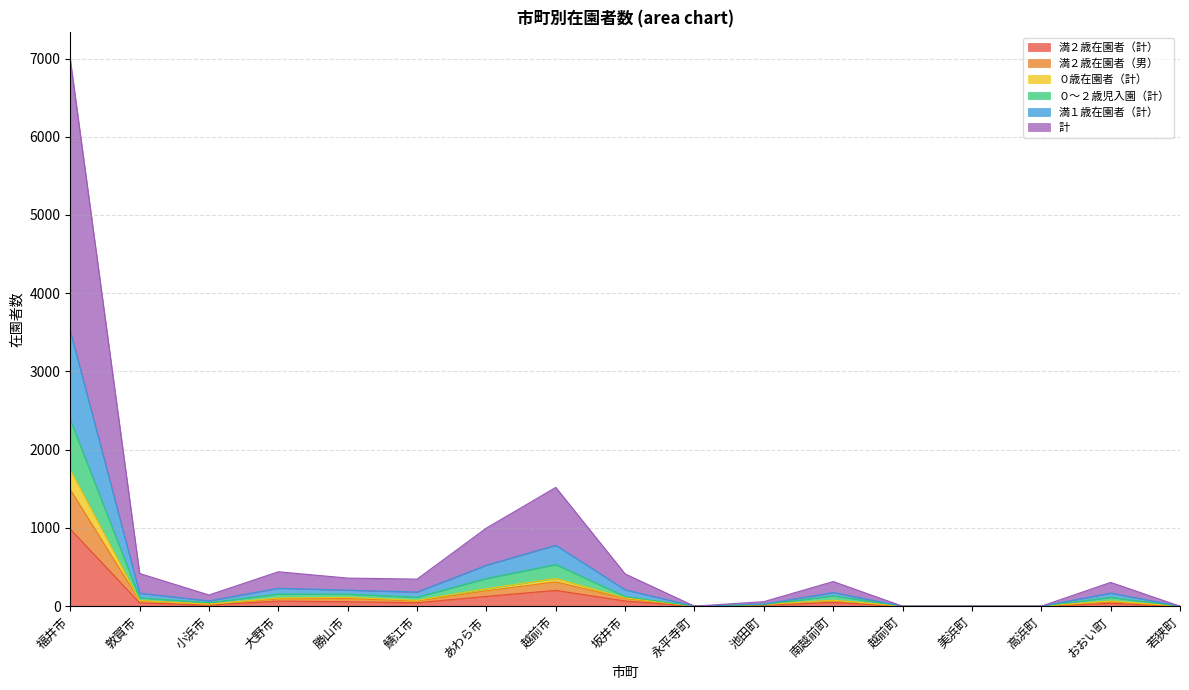

At which category is the sum across all series the highest?

福井市